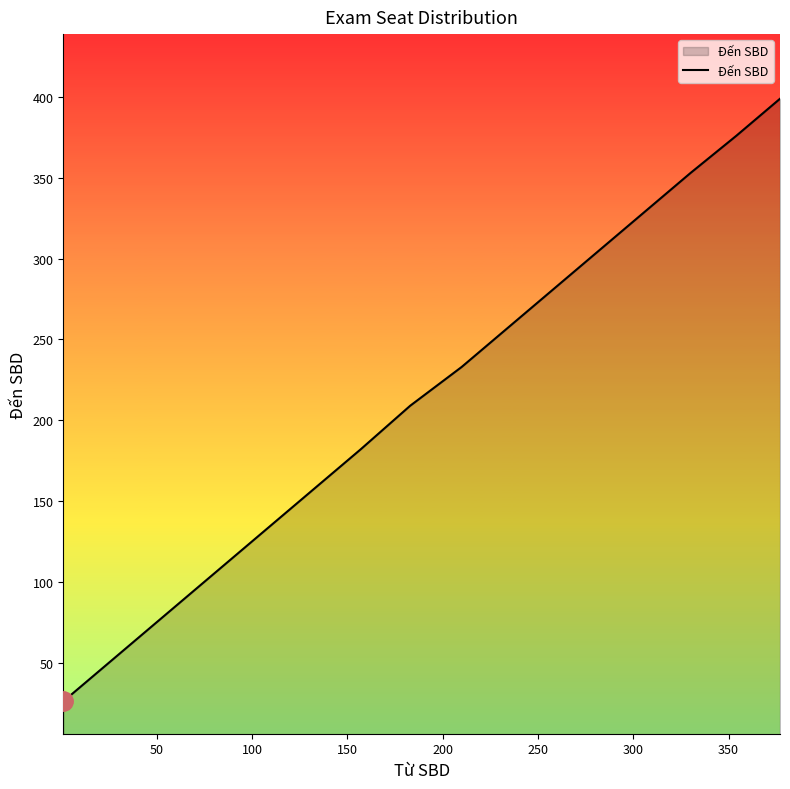

What is the difference between the maximum and minimum values?

373